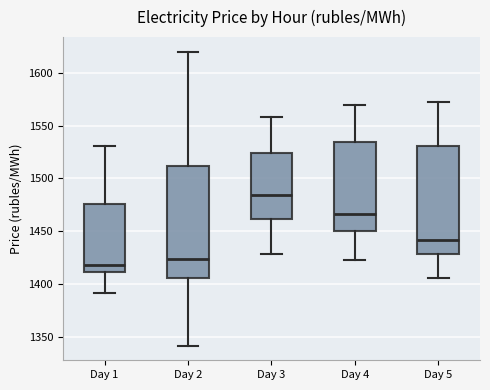

Reading left to right, read every box against the y-axis: the position of its median line, the range the box covers, and the ends of its whiskers. The values are not printed on the chart, so give them approximately, as read against the axis.

Day 1: median 1420, box 1410 to 1475, whiskers 1390 to 1530
Day 2: median 1425, box 1405 to 1510, whiskers 1340 to 1620
Day 3: median 1485, box 1460 to 1525, whiskers 1430 to 1560
Day 4: median 1465, box 1450 to 1535, whiskers 1425 to 1570
Day 5: median 1440, box 1430 to 1530, whiskers 1405 to 1575